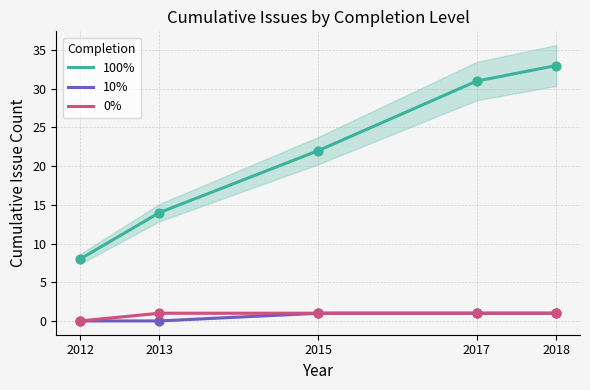

Is the value of 10% at 2018 greater than the value of 100% at 2018?

No